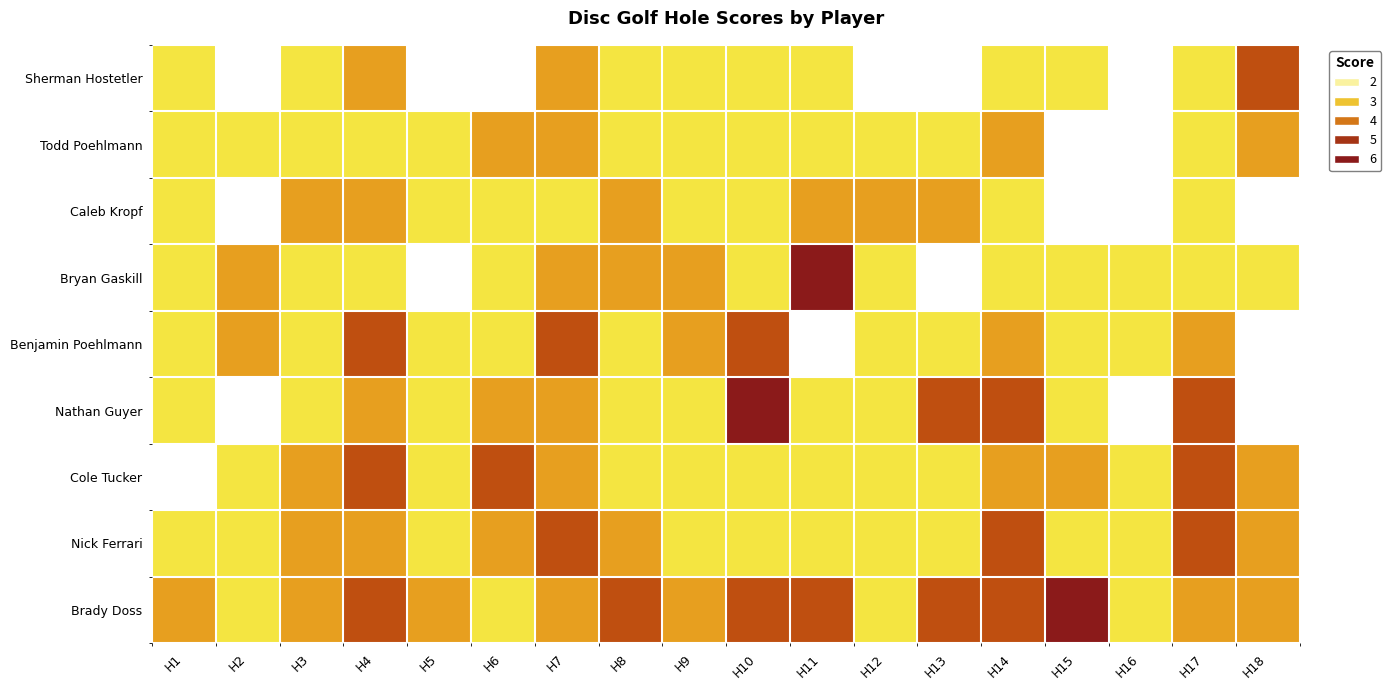

What is the difference between the highest and lowest values at H14?

2